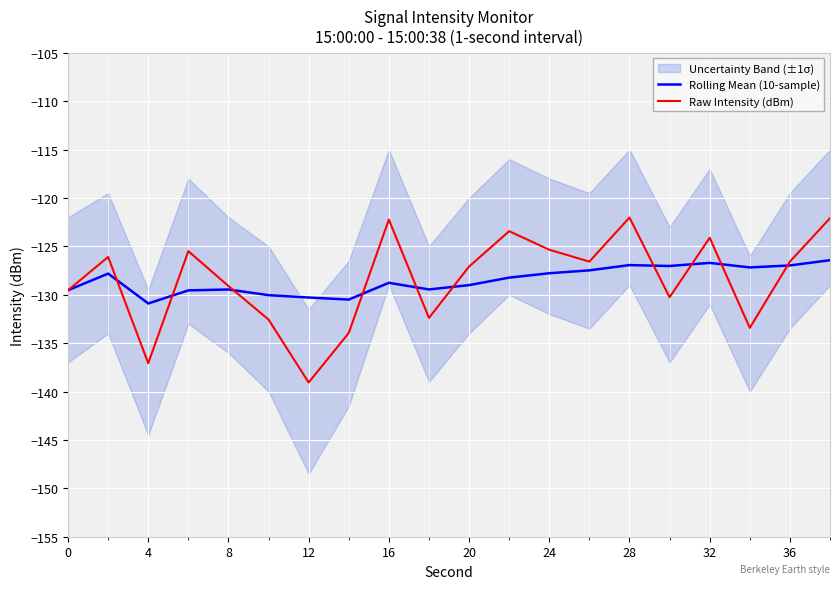

What is the highest value of the Rolling Mean (10-sample) series?

-126.4